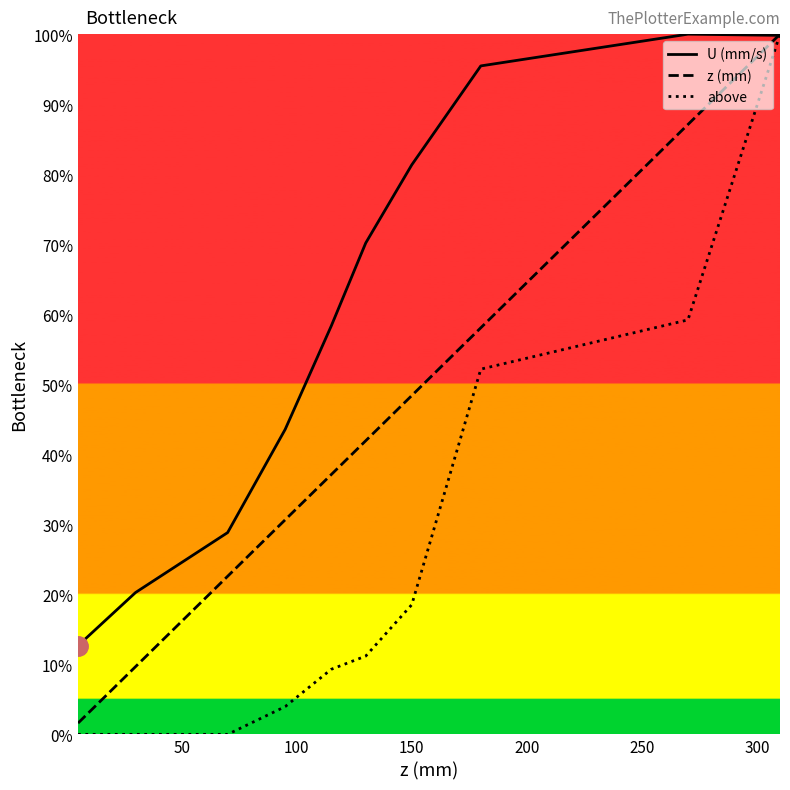

At how many categories does at least one series exceed 74?

4